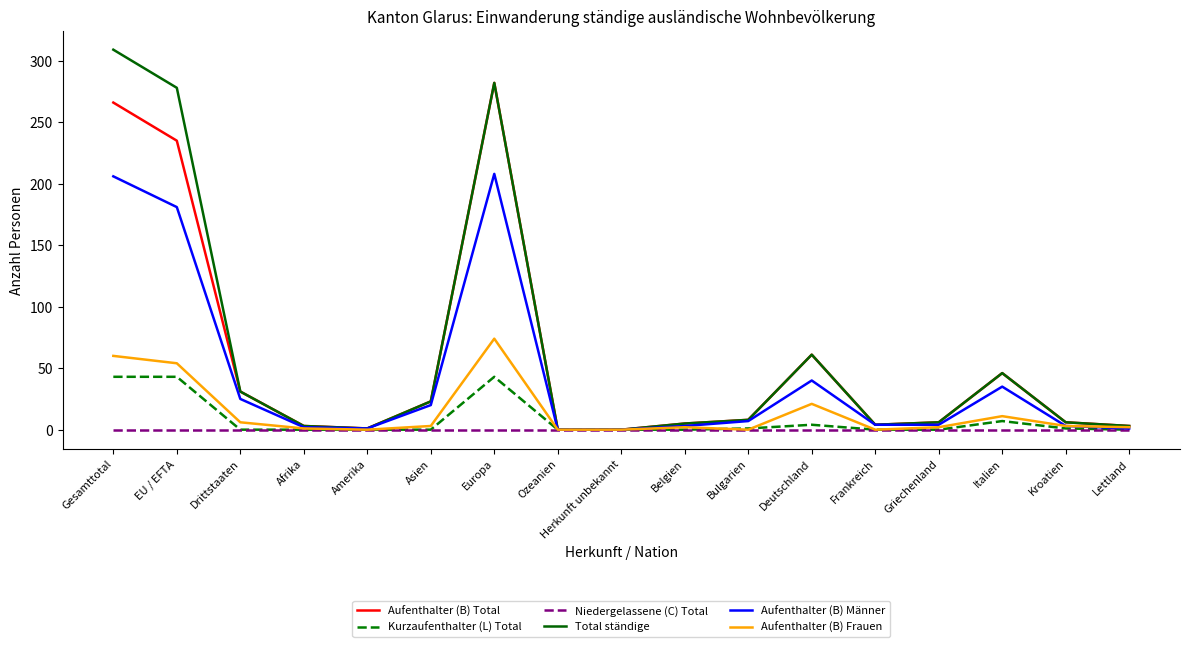

Where is the first local maximum for Aufenthalter (B) Männer?

Europa